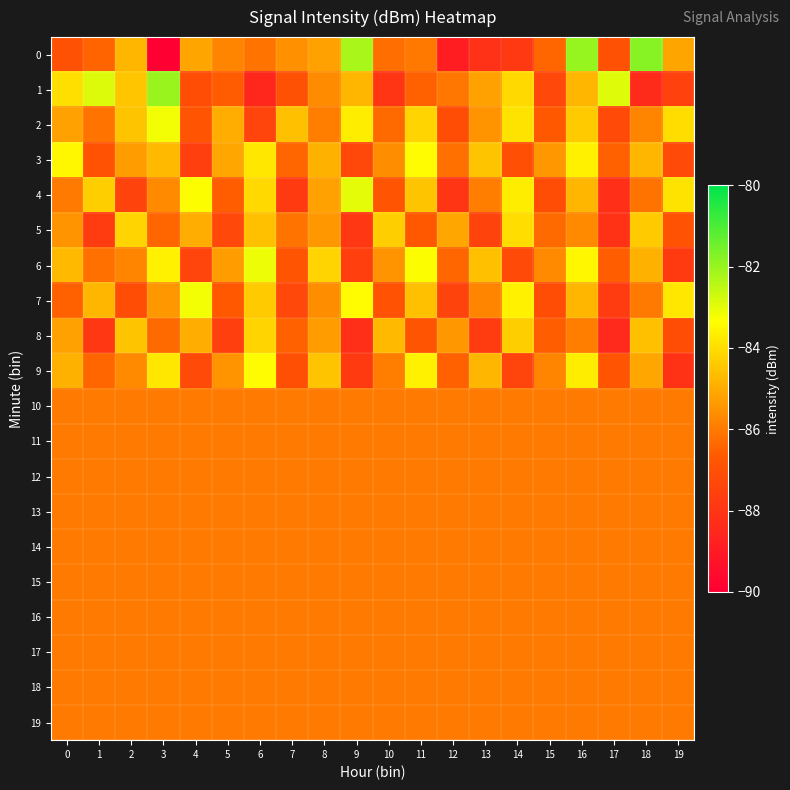

Reading left to right, what are all the values shown in this chart?

0: 0=-86.9	1=-86.4	2=-84.8	3=-90.2	4=-85.1	5=-85.8	6=-86.1	7=-85.5	8=-85.2	9=-82.2	10=-86.2	11=-86.0	12=-88.9	13=-88.1	14=-87.8	15=-86.4	16=-82.0	17=-86.9	18=-81.8	19=-85.1
1: 0=-84.0	1=-82.9	2=-84.5	3=-82.0	4=-87.1	5=-86.6	6=-88.5	7=-86.9	8=-85.7	9=-84.8	10=-88.0	11=-86.5	12=-86.1	13=-85.2	14=-84.1	15=-87.3	16=-84.8	17=-82.9	18=-88.4	19=-87.5
2: 0=-85.2	1=-86.1	2=-84.5	3=-83.2	4=-86.8	5=-85.0	6=-87.4	7=-84.6	8=-85.9	9=-83.7	10=-86.3	11=-84.2	12=-87.1	13=-85.5	14=-83.9	15=-86.7	16=-84.4	17=-87.2	18=-85.8	19=-84.0
3: 0=-83.5	1=-86.9	2=-85.3	3=-84.7	4=-87.6	5=-85.1	6=-83.8	7=-86.4	8=-84.9	9=-87.3	10=-85.6	11=-83.4	12=-86.2	13=-84.5	14=-87.0	15=-85.4	16=-83.6	17=-86.5	18=-84.8	19=-87.2
4: 0=-86.0	1=-84.3	2=-87.5	3=-85.7	4=-83.3	5=-86.6	6=-84.1	7=-87.8	8=-85.2	9=-83.0	10=-86.8	11=-84.5	12=-88.0	13=-85.9	14=-83.7	15=-87.1	16=-84.8	17=-88.2	18=-86.1	19=-83.9
5: 0=-85.5	1=-87.7	2=-84.2	3=-86.4	4=-85.0	5=-87.3	6=-84.6	7=-86.1	8=-85.4	9=-87.9	10=-84.3	11=-86.7	12=-85.1	13=-87.5	14=-84.0	15=-86.3	16=-85.7	17=-88.1	18=-84.4	19=-86.9
6: 0=-84.7	1=-86.2	2=-85.8	3=-83.6	4=-87.4	5=-85.3	6=-83.1	7=-86.8	8=-84.2	9=-87.6	10=-85.5	11=-83.3	12=-86.4	13=-84.6	14=-87.2	15=-85.7	16=-83.5	17=-86.6	18=-84.9	19=-87.8
7: 0=-86.5	1=-84.8	2=-87.1	3=-85.4	4=-83.2	5=-86.7	6=-84.4	7=-87.3	8=-85.6	9=-83.4	10=-86.9	11=-84.6	12=-87.5	13=-85.8	14=-83.6	15=-87.1	16=-84.8	17=-87.7	18=-86.0	19=-83.8
8: 0=-85.2	1=-87.9	2=-84.5	3=-86.3	4=-85.0	5=-87.6	6=-84.2	7=-86.5	8=-85.3	9=-88.2	10=-84.7	11=-86.8	12=-85.4	13=-87.7	14=-84.3	15=-86.6	16=-85.9	17=-88.4	18=-84.6	19=-87.1
9: 0=-84.9	1=-86.4	2=-85.7	3=-83.8	4=-87.2	5=-85.5	6=-83.4	7=-87.0	8=-84.5	9=-87.8	10=-85.9	11=-83.6	12=-86.5	13=-84.8	14=-87.4	15=-85.8	16=-83.7	17=-86.8	18=-85.1	19=-88.1
10: 0=-86.0	1=-86.0	2=-86.0	3=-86.0	4=-86.0	5=-86.0	6=-86.0	7=-86.0	8=-86.0	9=-86.0	10=-86.0	11=-86.0	12=-86.0	13=-86.0	14=-86.0	15=-86.0	16=-86.0	17=-86.0	18=-86.0	19=-86.0
11: 0=-86.0	1=-86.0	2=-86.0	3=-86.0	4=-86.0	5=-86.0	6=-86.0	7=-86.0	8=-86.0	9=-86.0	10=-86.0	11=-86.0	12=-86.0	13=-86.0	14=-86.0	15=-86.0	16=-86.0	17=-86.0	18=-86.0	19=-86.0
12: 0=-86.0	1=-86.0	2=-86.0	3=-86.0	4=-86.0	5=-86.0	6=-86.0	7=-86.0	8=-86.0	9=-86.0	10=-86.0	11=-86.0	12=-86.0	13=-86.0	14=-86.0	15=-86.0	16=-86.0	17=-86.0	18=-86.0	19=-86.0
13: 0=-86.0	1=-86.0	2=-86.0	3=-86.0	4=-86.0	5=-86.0	6=-86.0	7=-86.0	8=-86.0	9=-86.0	10=-86.0	11=-86.0	12=-86.0	13=-86.0	14=-86.0	15=-86.0	16=-86.0	17=-86.0	18=-86.0	19=-86.0
14: 0=-86.0	1=-86.0	2=-86.0	3=-86.0	4=-86.0	5=-86.0	6=-86.0	7=-86.0	8=-86.0	9=-86.0	10=-86.0	11=-86.0	12=-86.0	13=-86.0	14=-86.0	15=-86.0	16=-86.0	17=-86.0	18=-86.0	19=-86.0
15: 0=-86.0	1=-86.0	2=-86.0	3=-86.0	4=-86.0	5=-86.0	6=-86.0	7=-86.0	8=-86.0	9=-86.0	10=-86.0	11=-86.0	12=-86.0	13=-86.0	14=-86.0	15=-86.0	16=-86.0	17=-86.0	18=-86.0	19=-86.0
16: 0=-86.0	1=-86.0	2=-86.0	3=-86.0	4=-86.0	5=-86.0	6=-86.0	7=-86.0	8=-86.0	9=-86.0	10=-86.0	11=-86.0	12=-86.0	13=-86.0	14=-86.0	15=-86.0	16=-86.0	17=-86.0	18=-86.0	19=-86.0
17: 0=-86.0	1=-86.0	2=-86.0	3=-86.0	4=-86.0	5=-86.0	6=-86.0	7=-86.0	8=-86.0	9=-86.0	10=-86.0	11=-86.0	12=-86.0	13=-86.0	14=-86.0	15=-86.0	16=-86.0	17=-86.0	18=-86.0	19=-86.0
18: 0=-86.0	1=-86.0	2=-86.0	3=-86.0	4=-86.0	5=-86.0	6=-86.0	7=-86.0	8=-86.0	9=-86.0	10=-86.0	11=-86.0	12=-86.0	13=-86.0	14=-86.0	15=-86.0	16=-86.0	17=-86.0	18=-86.0	19=-86.0
19: 0=-86.0	1=-86.0	2=-86.0	3=-86.0	4=-86.0	5=-86.0	6=-86.0	7=-86.0	8=-86.0	9=-86.0	10=-86.0	11=-86.0	12=-86.0	13=-86.0	14=-86.0	15=-86.0	16=-86.0	17=-86.0	18=-86.0	19=-86.0